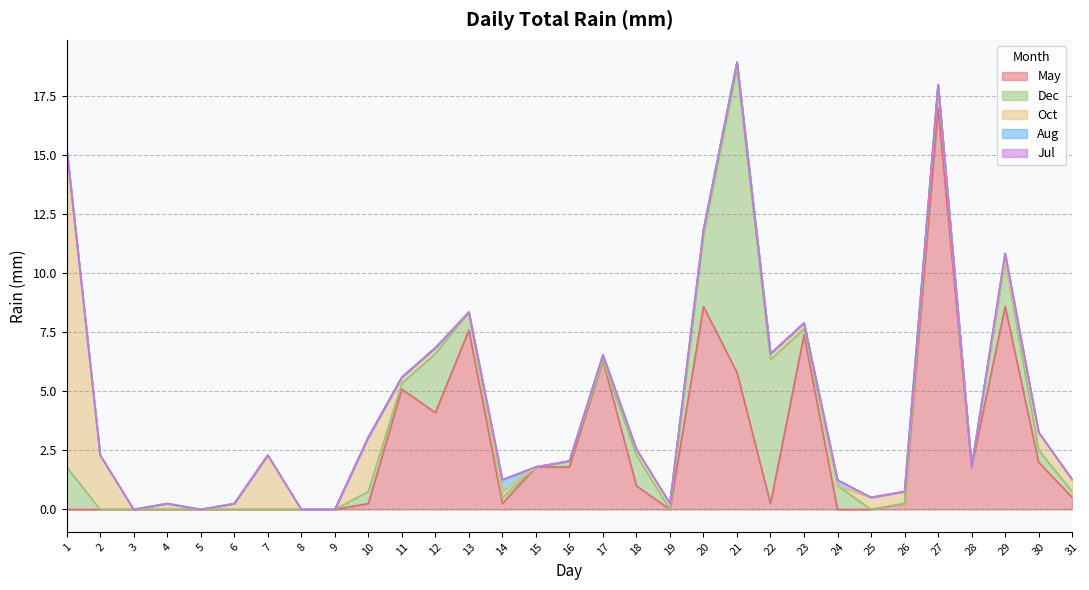

At which category does Oct reach its first local peak?

4